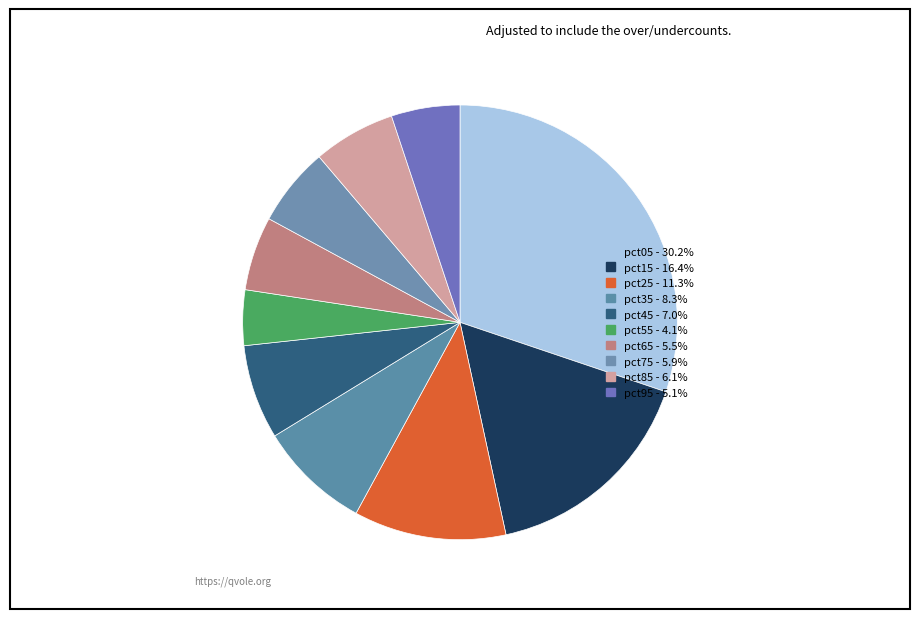

True or false: pct15 accounts for 16% of the total.

True